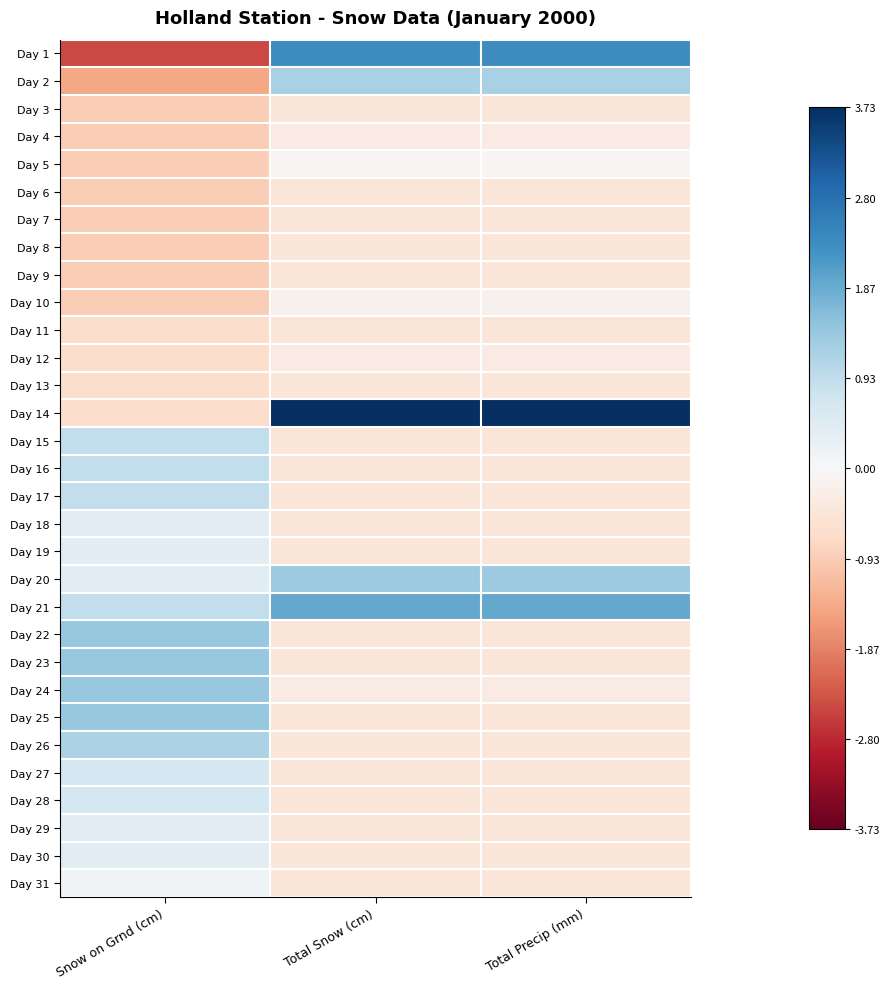

Count the number of categories in the chart.

3